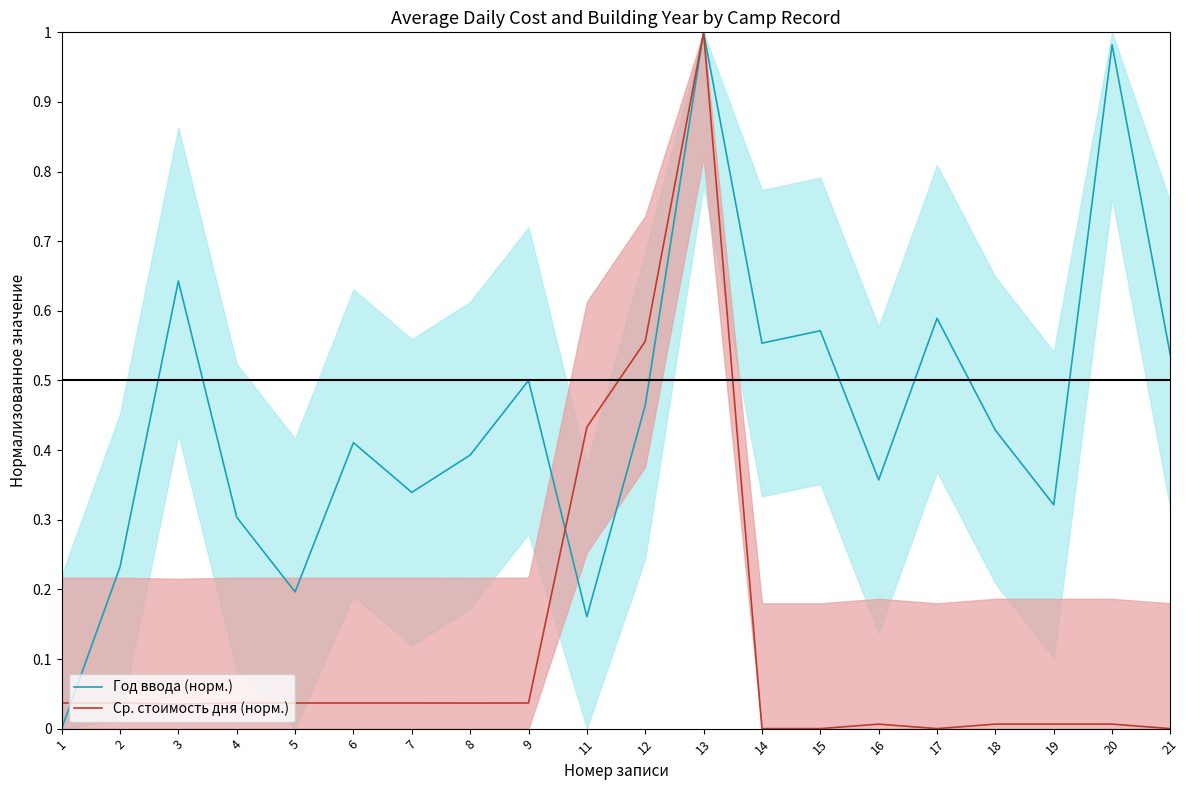

True or false: Ср. стоимость дня (норм.) and Год ввода (норм.) cross at least once.

True